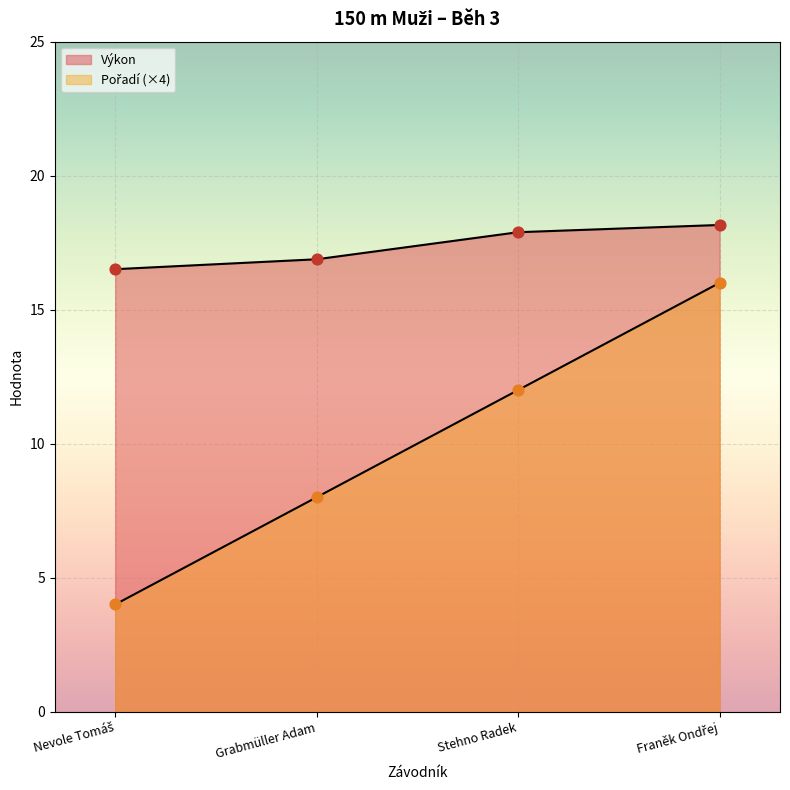

At which category is the sum across all series the highest?

Franěk Ondřej